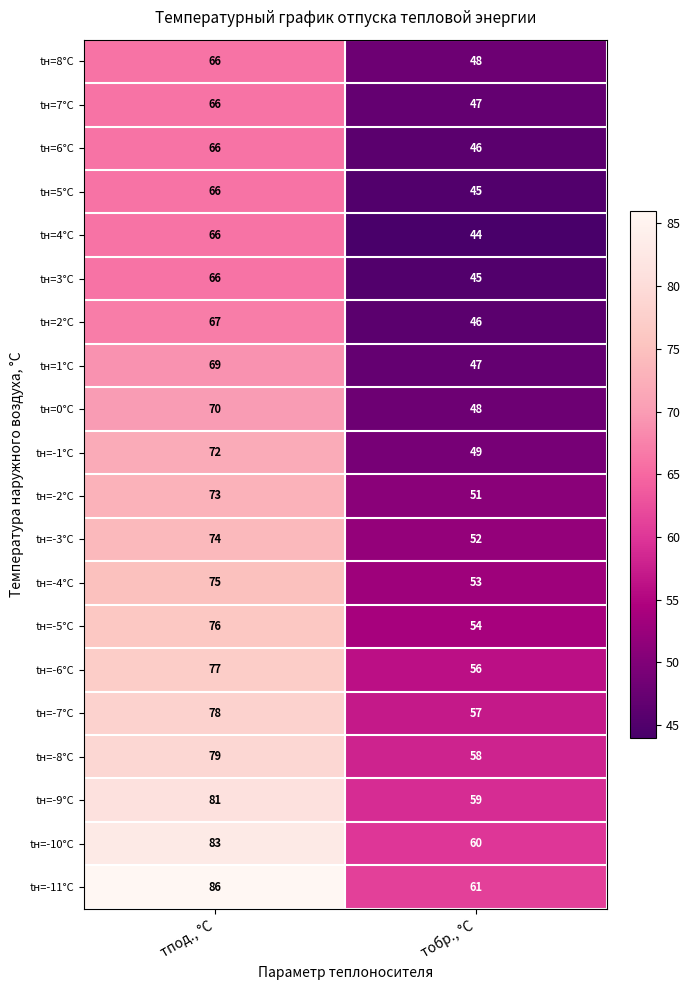

What is the average value of the tн=-9°С series?

70